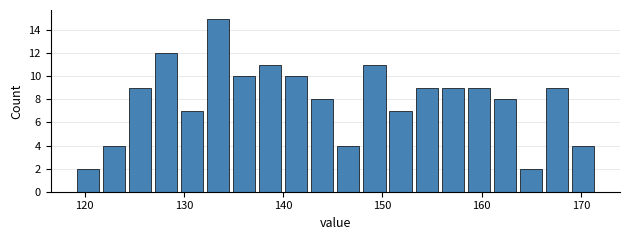

Read against the x-axis, roughly where is the centre of the tallest bar?

133